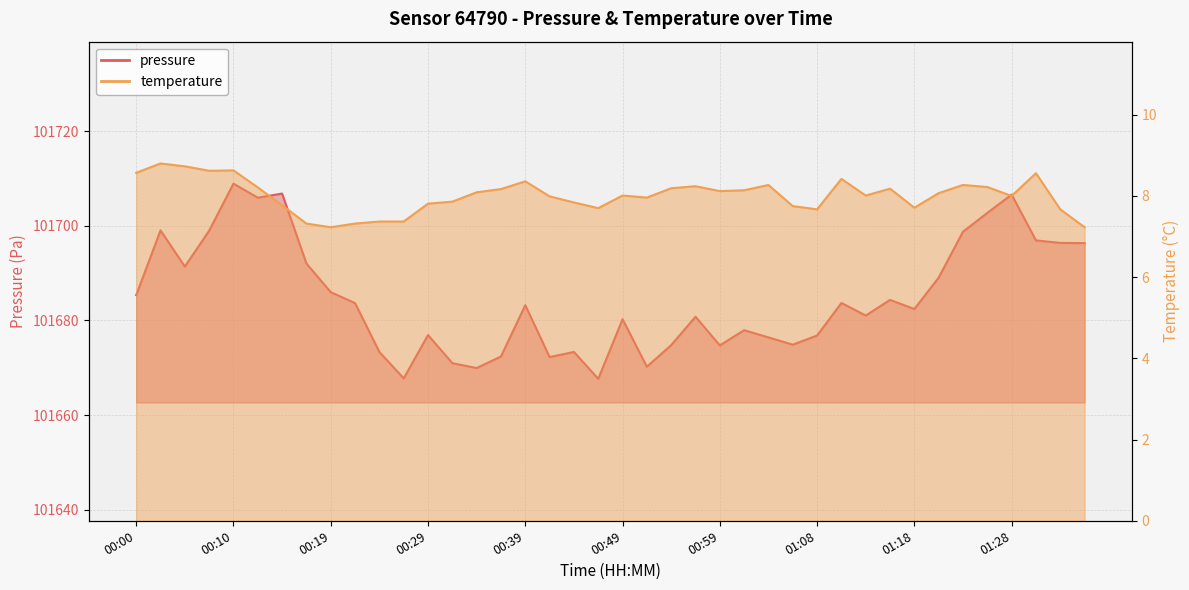

What is the average value of the temperature series?

8.0